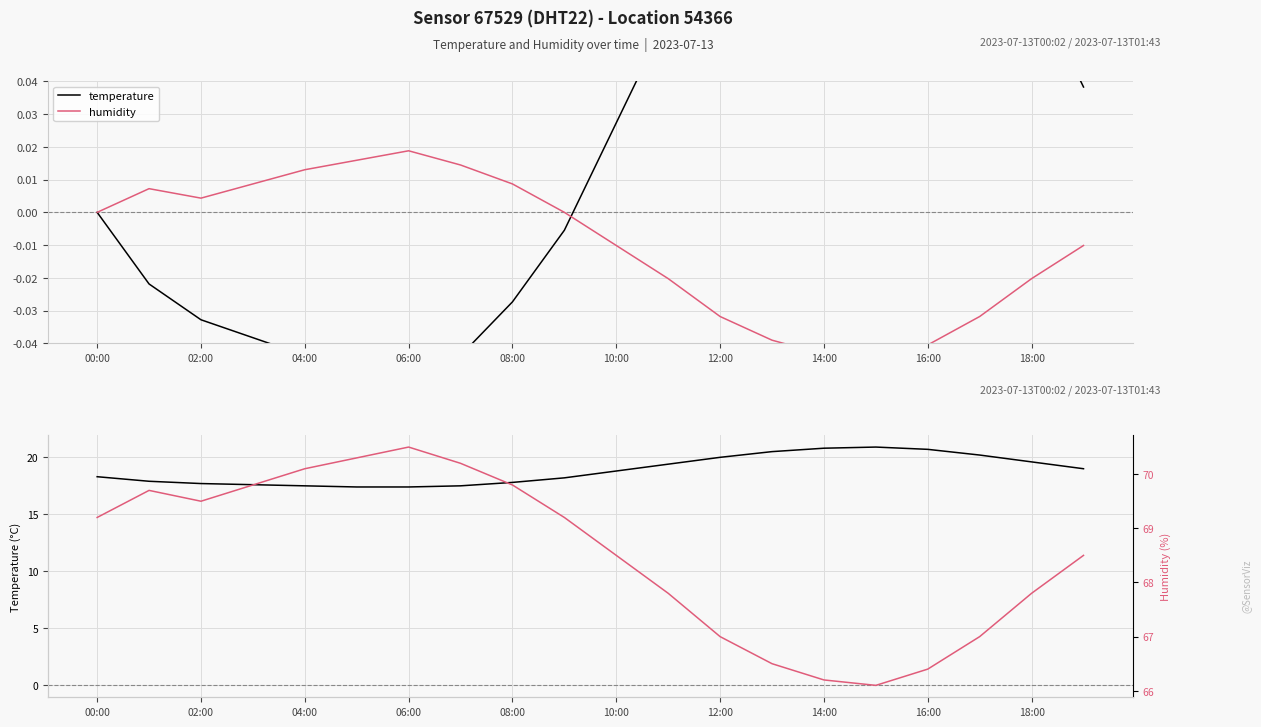

In humidity, how many points are lower than both neighbors (excluding endpoints)?

2